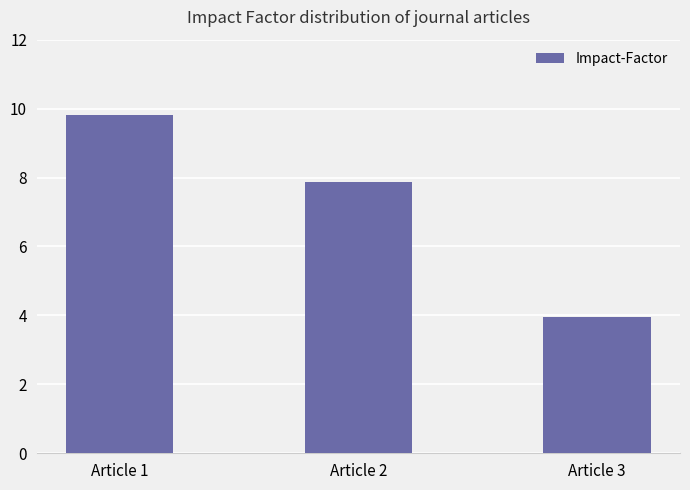

Reading left to right, extract all data points from this chart.

9.8	7.9	4.0